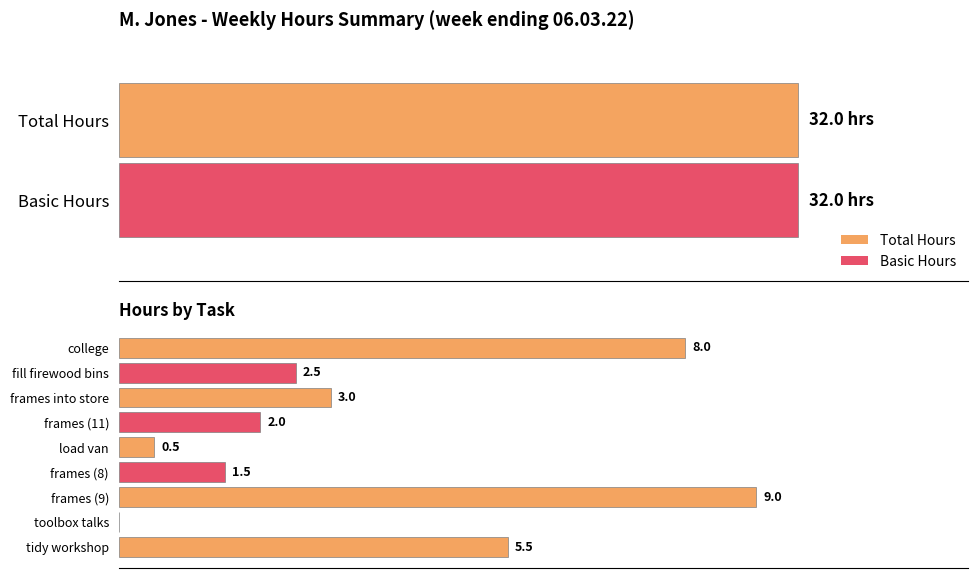

The chart shows a value of 8.0 at college. True or false?

True